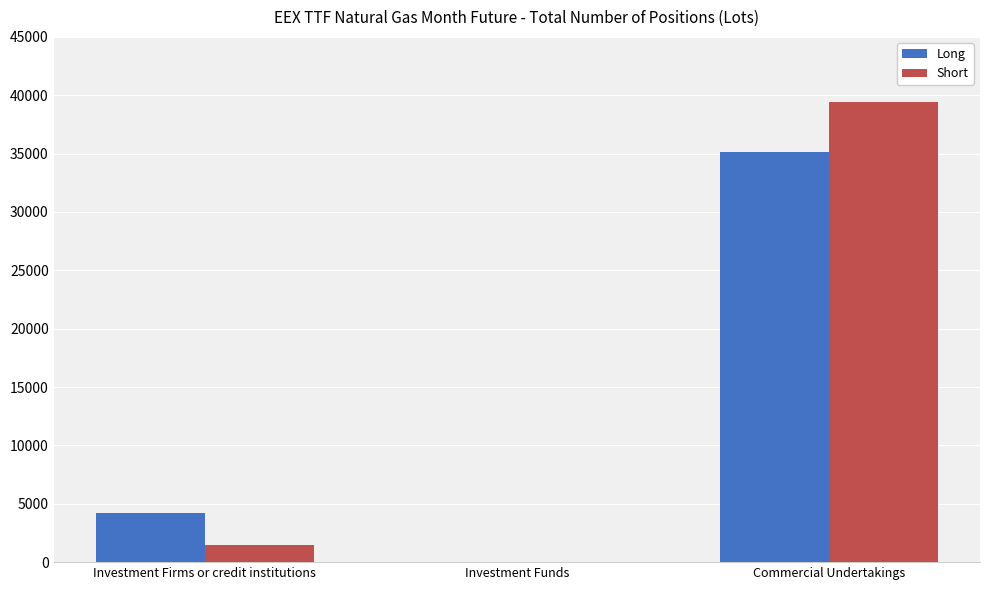

Which series has the largest total across all categories?

Short